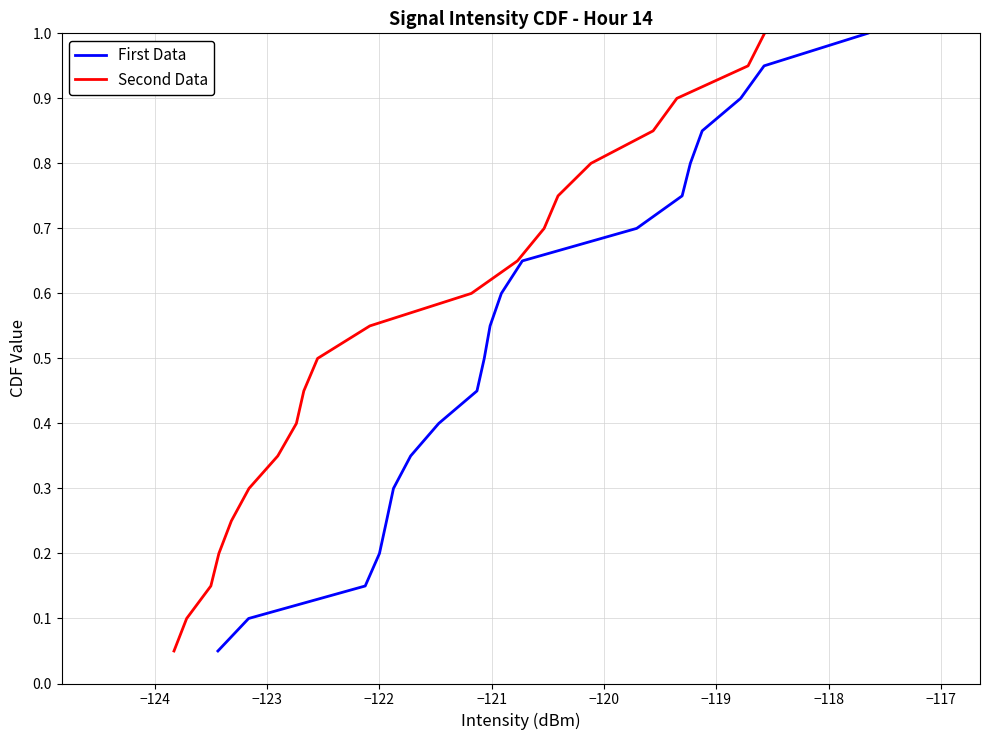

What is the minimum value for First Data?

0.1